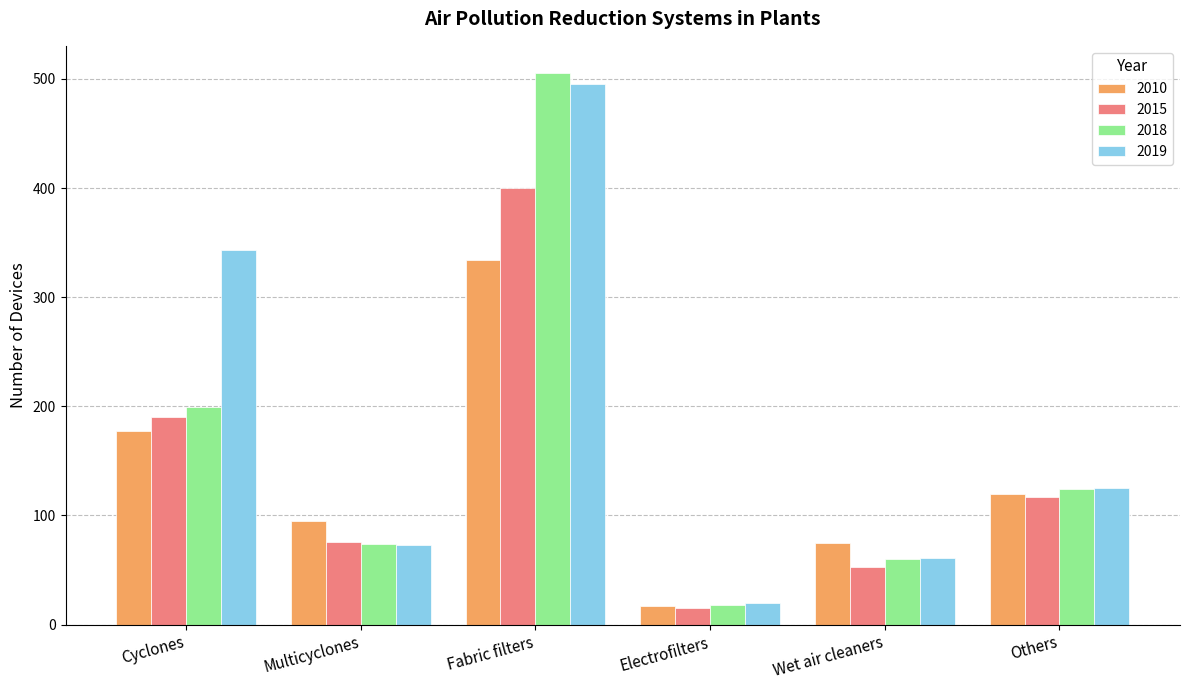

What are all the series names shown in the legend?

2010, 2015, 2018, 2019